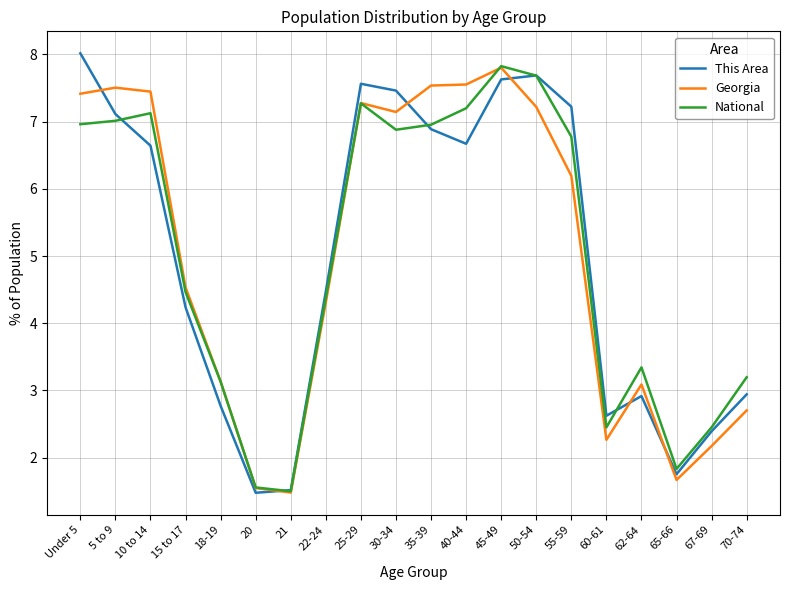

In This Area, how many points are higher than both neighbors (excluding endpoints)?

3